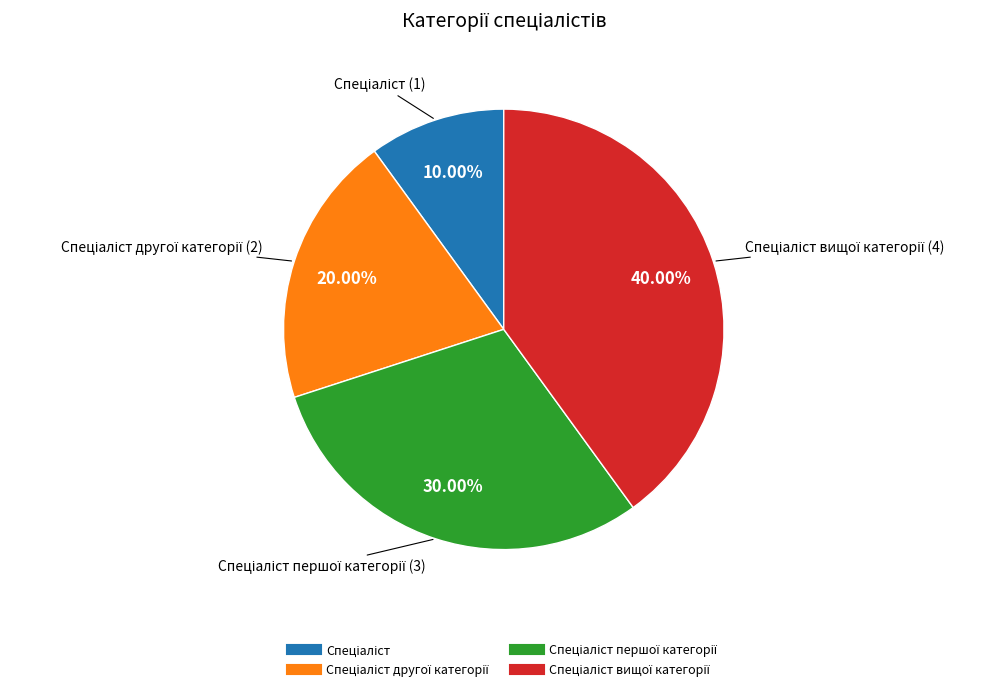

Is there any slice that represents more than half of the pie?

No